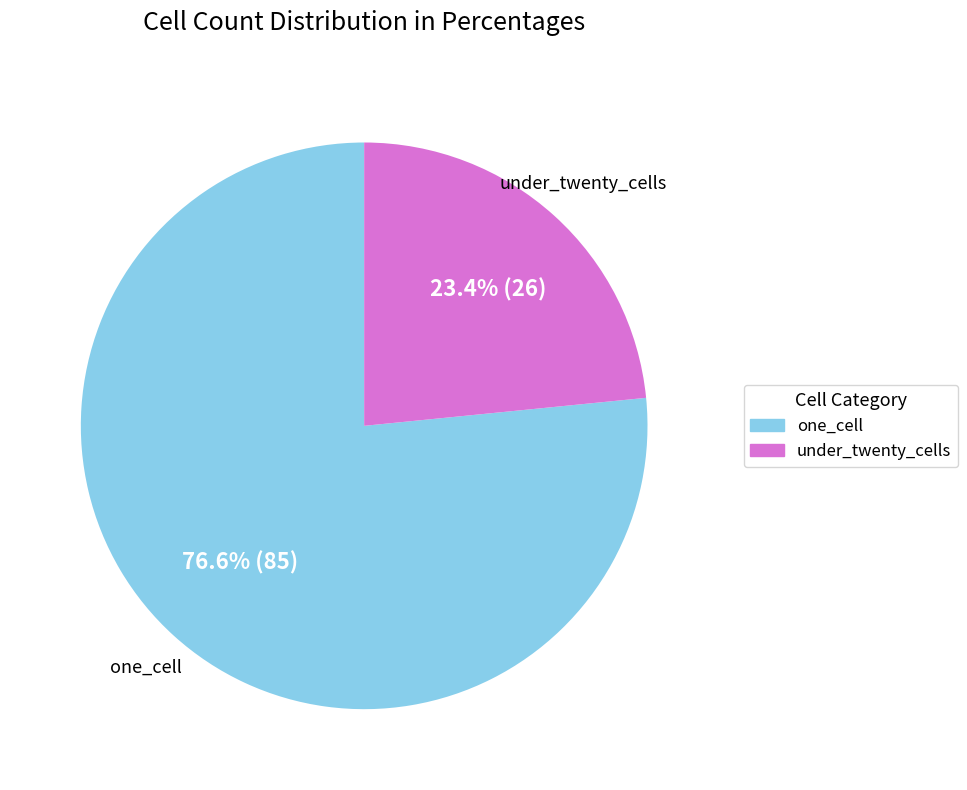

Does one_cell account for over 50% of the chart?

Yes